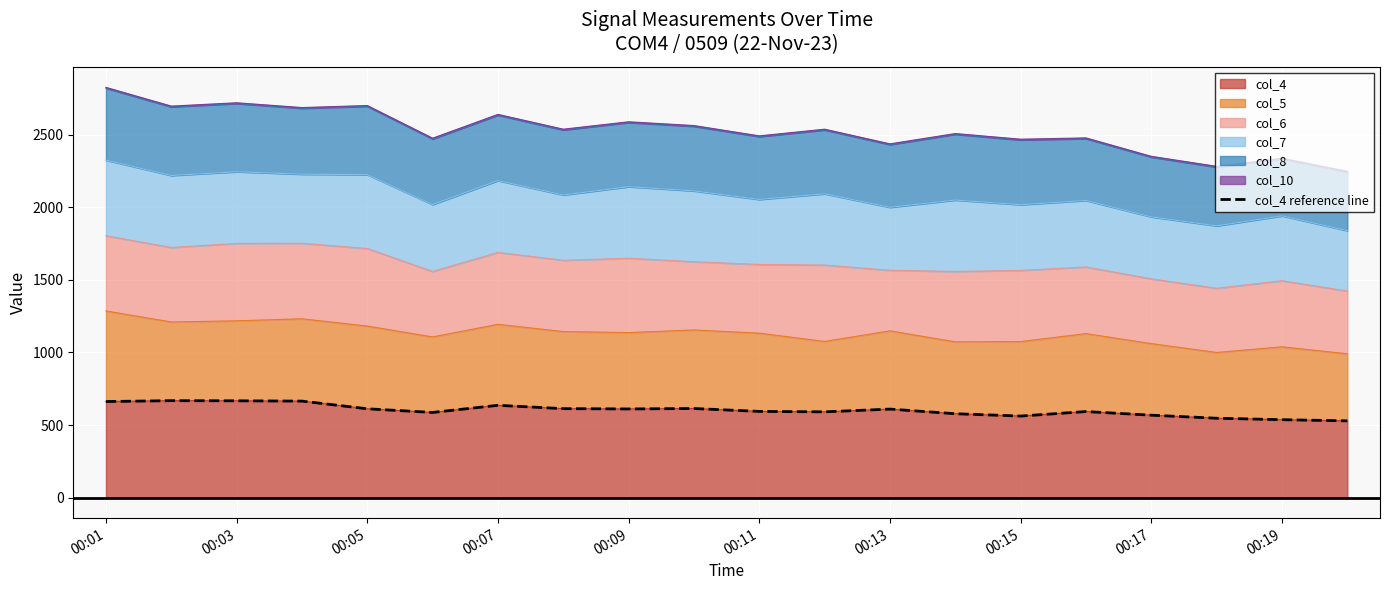

What is the sum of the values at 00:05 and 00:19?

1149